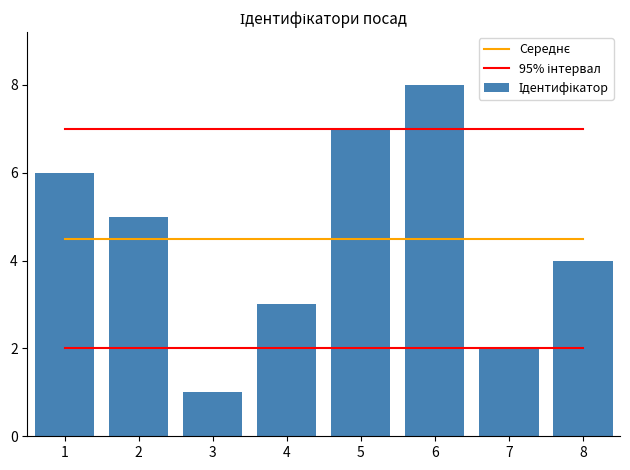

How many distinct data groups are displayed?

3